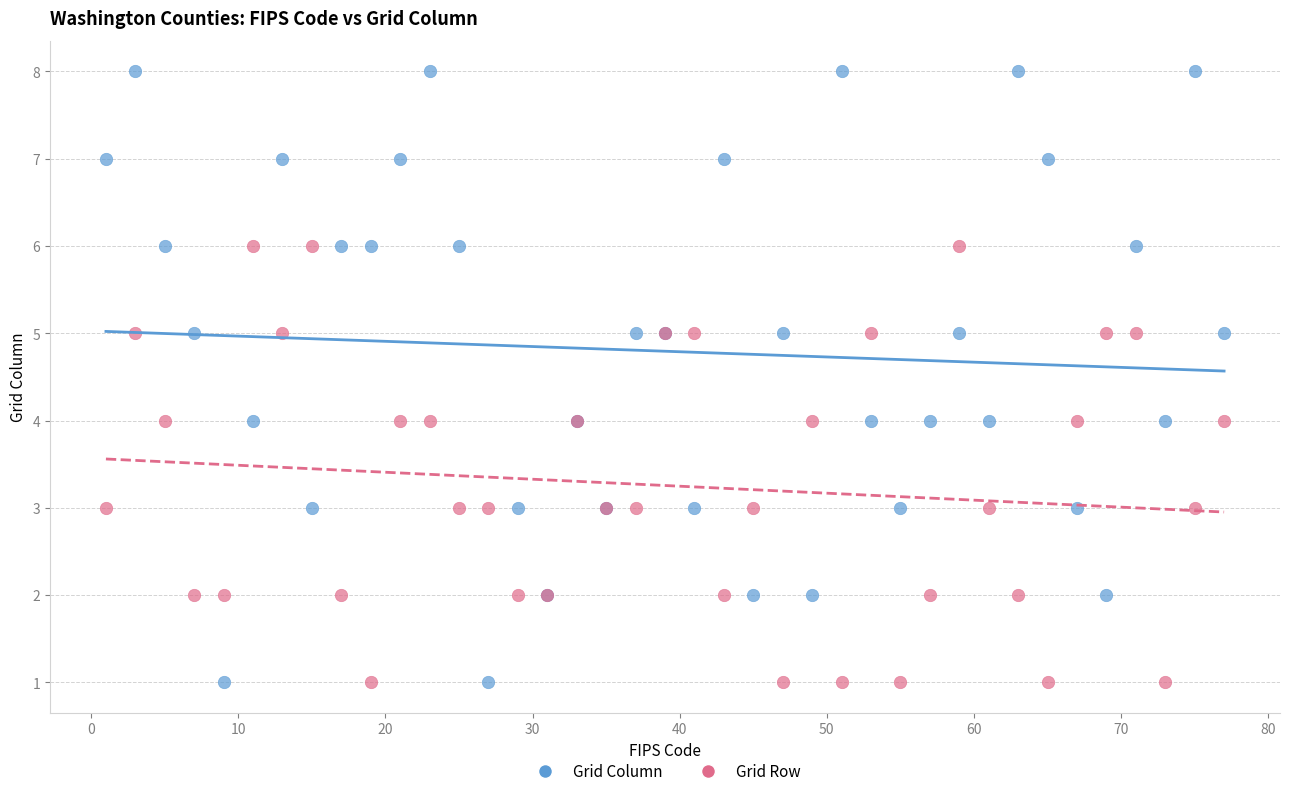

What are all the series names shown in the legend?

Grid Column, Grid Row